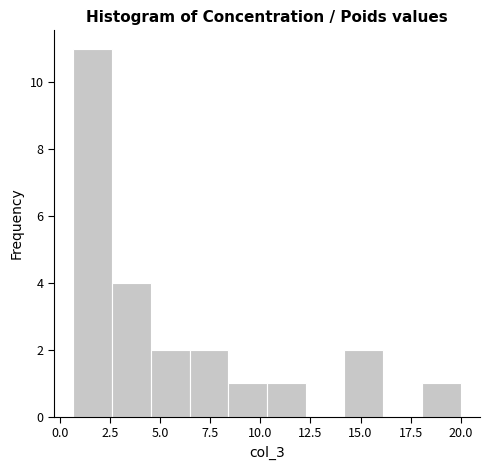

Read against the x-axis, roughly where is the centre of the tallest bar?

1.5